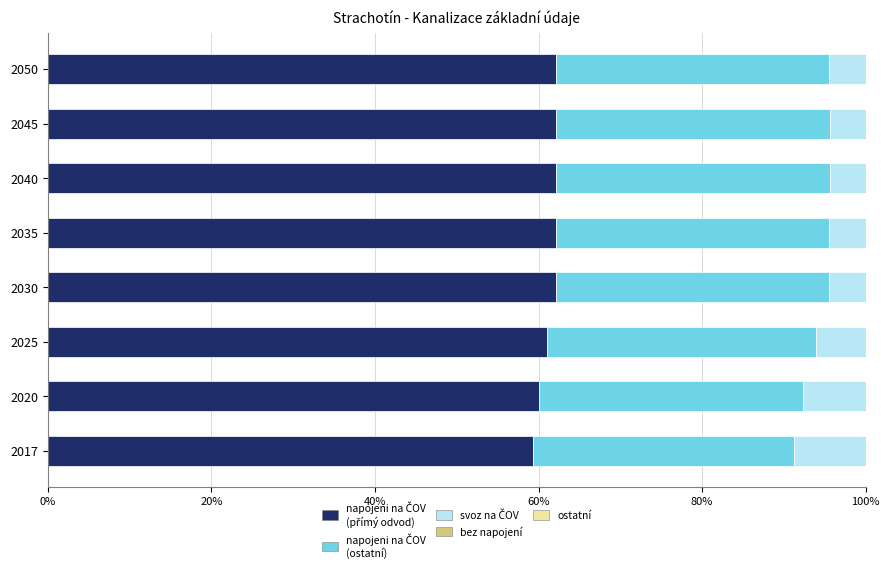

What is the total value across all series at 2030?

100.0